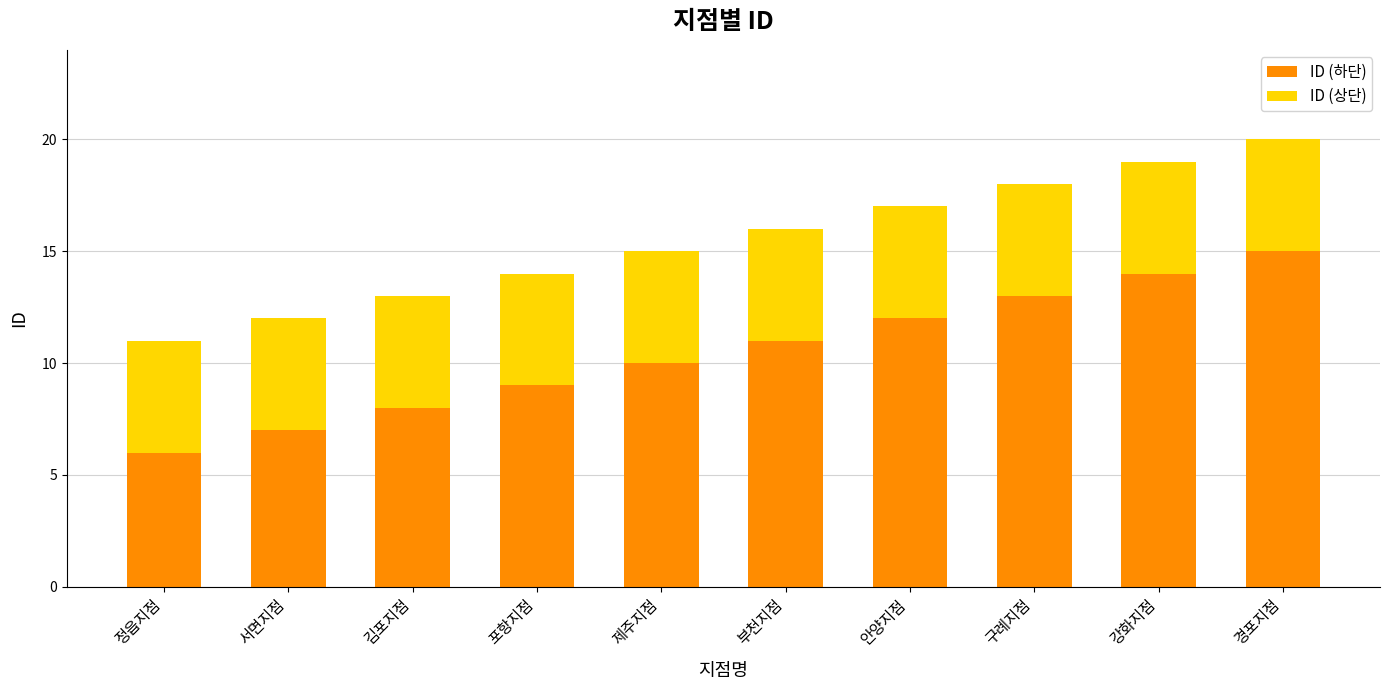

The value of ID (하단) at 정읍지점 is 3. True or false?

False